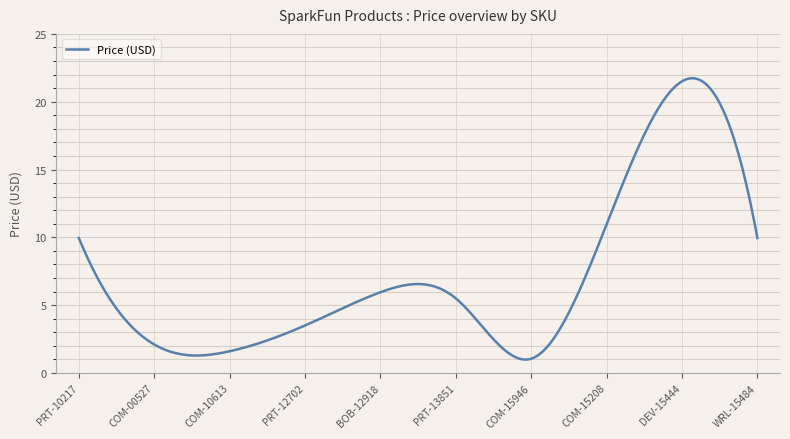

What is the maximum value shown in the chart?

21.7